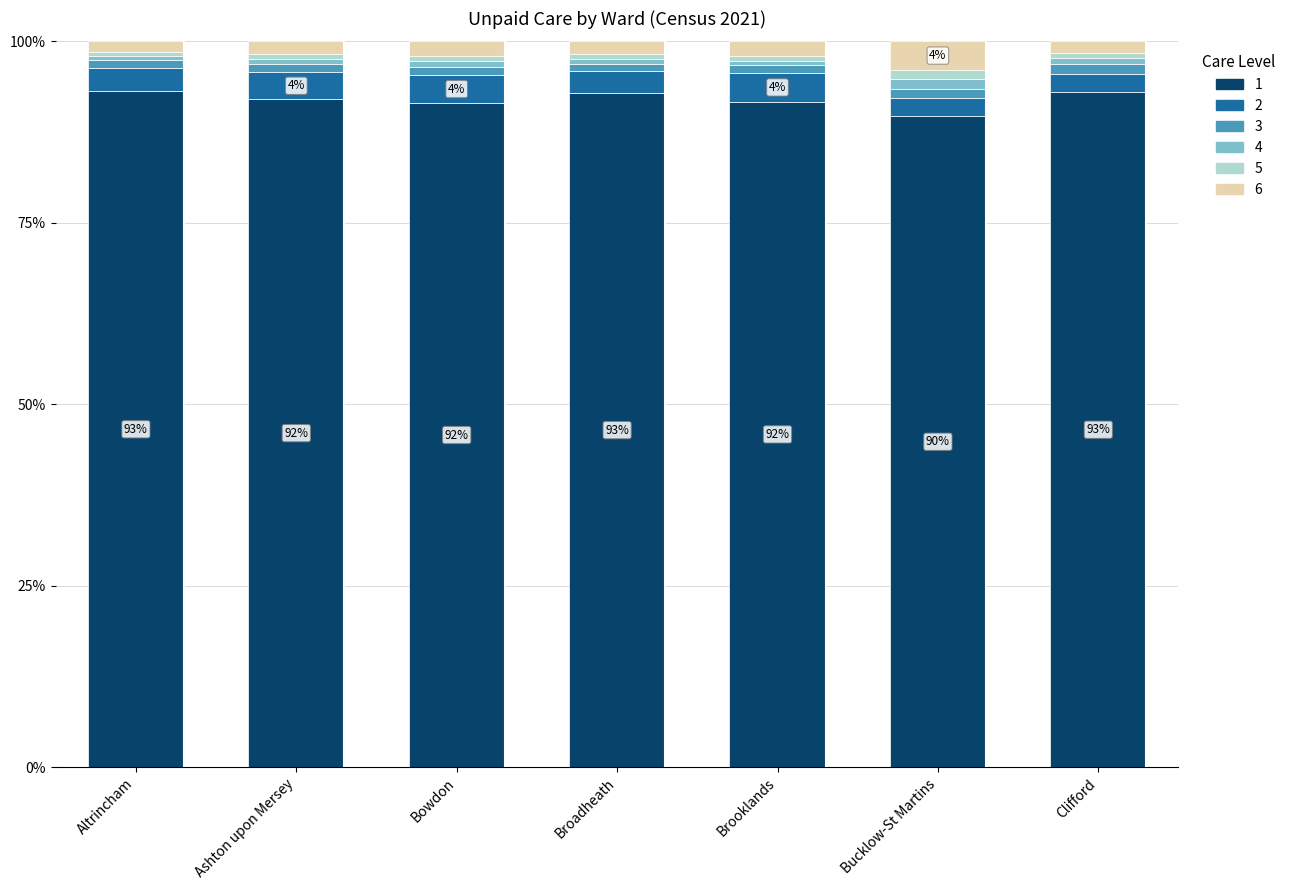

Does the chart contain any negative values?

No